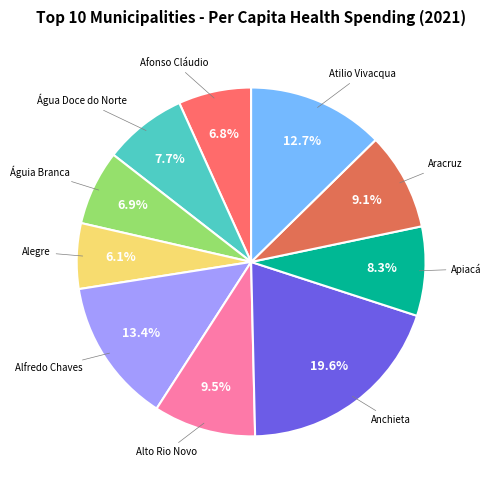

How many segments does this pie chart have?

10